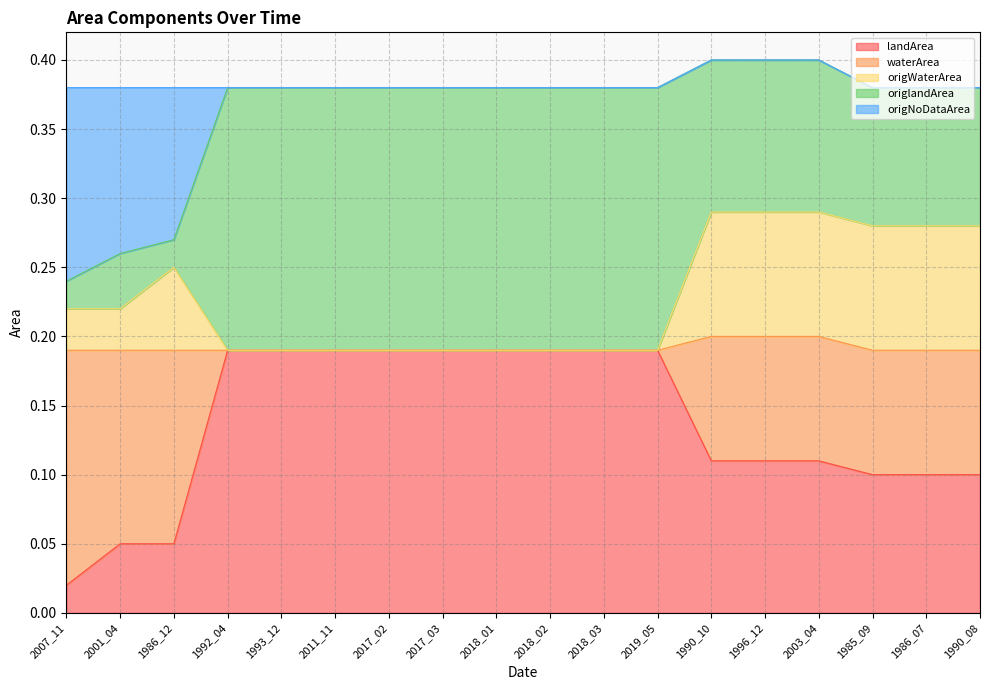

True or false: landArea has more than 0 interior local peaks.

False